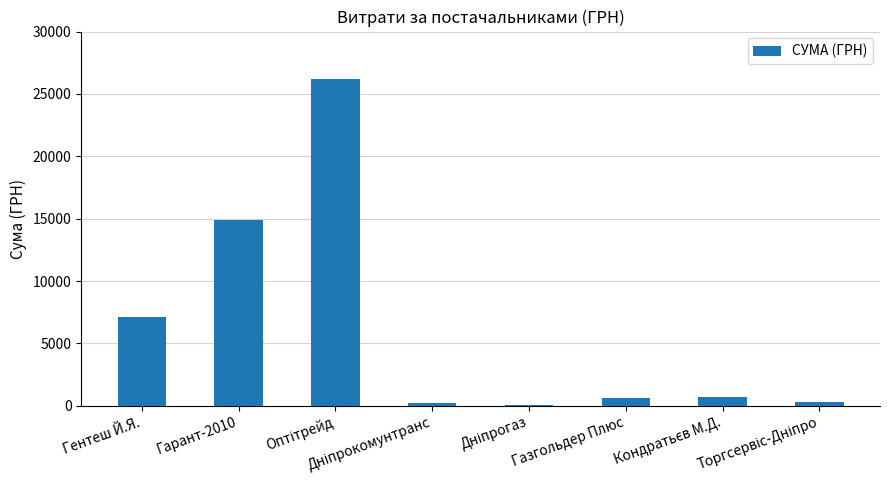

What is the sum of all values?

50197.0